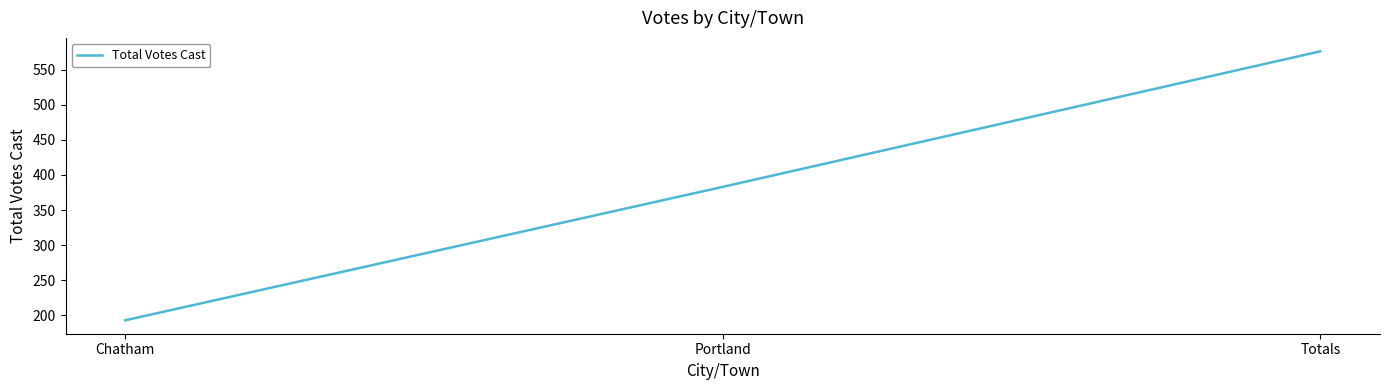

Rank the categories by value from highest to lowest.

Totals, Portland, Chatham